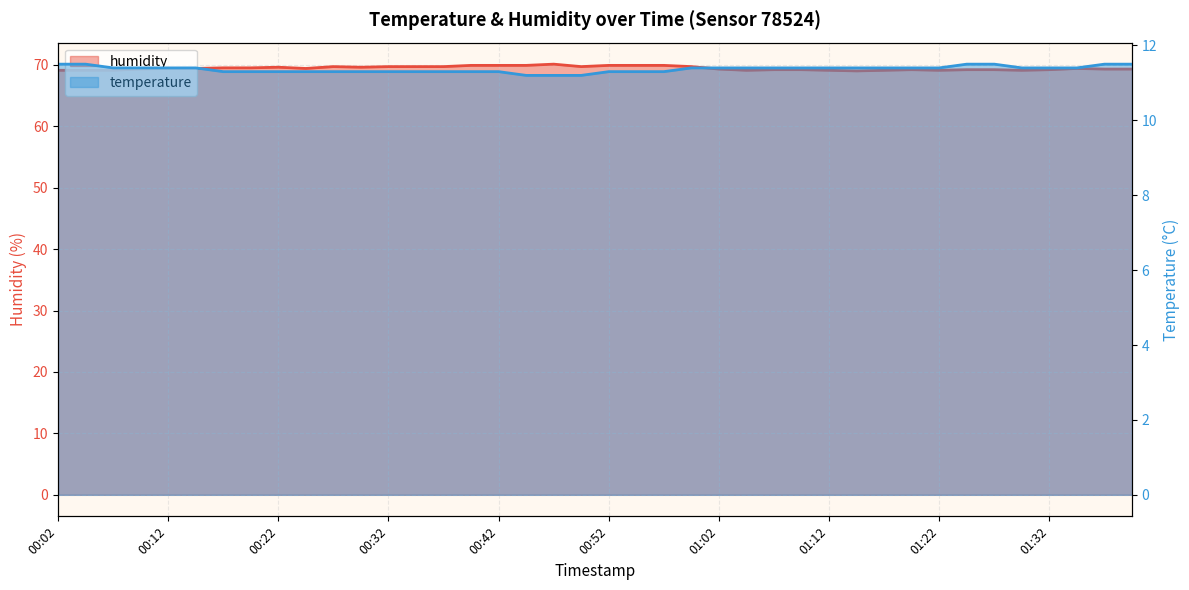

Reading left to right, transcribe all the data shown in this chart.

humidity: 00:02=69.1	00:04=69.1	00:07=69.1	00:09=69.3	00:12=69.4	00:14=69.4	00:17=69.5	00:19=69.5	00:22=69.6	00:24=69.4	00:27=69.7	00:29=69.6	00:32=69.7	00:34=69.7	00:37=69.7	00:39=69.9	00:42=69.9	00:44=69.9	00:47=70.1	00:50=69.7	00:52=69.9	00:55=69.9	00:57=69.9	01:00=69.7	01:02=69.3	01:05=69.1	01:07=69.2	01:10=69.2	01:12=69.1	01:15=69.0	01:17=69.1	01:20=69.2	01:22=69.1	01:25=69.2	01:27=69.2	01:30=69.1	01:32=69.2	01:35=69.4	01:37=69.3	01:40=69.3
temperature: 00:02=11.5	00:04=11.5	00:07=11.4	00:09=11.4	00:12=11.4	00:14=11.4	00:17=11.3	00:19=11.3	00:22=11.3	00:24=11.3	00:27=11.3	00:29=11.3	00:32=11.3	00:34=11.3	00:37=11.3	00:39=11.3	00:42=11.3	00:44=11.2	00:47=11.2	00:50=11.2	00:52=11.3	00:55=11.3	00:57=11.3	01:00=11.4	01:02=11.4	01:05=11.4	01:07=11.4	01:10=11.4	01:12=11.4	01:15=11.4	01:17=11.4	01:20=11.4	01:22=11.4	01:25=11.5	01:27=11.5	01:30=11.4	01:32=11.4	01:35=11.4	01:37=11.5	01:40=11.5